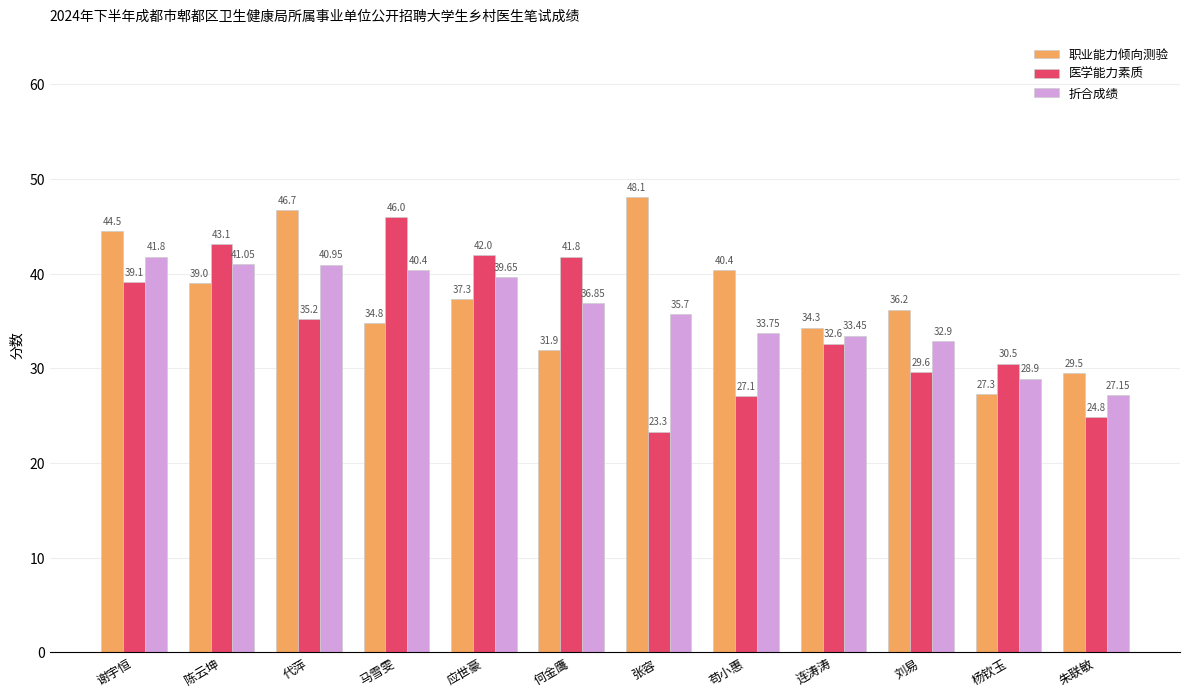

What is the sum of all 职业能力倾向测验 values?

450.0